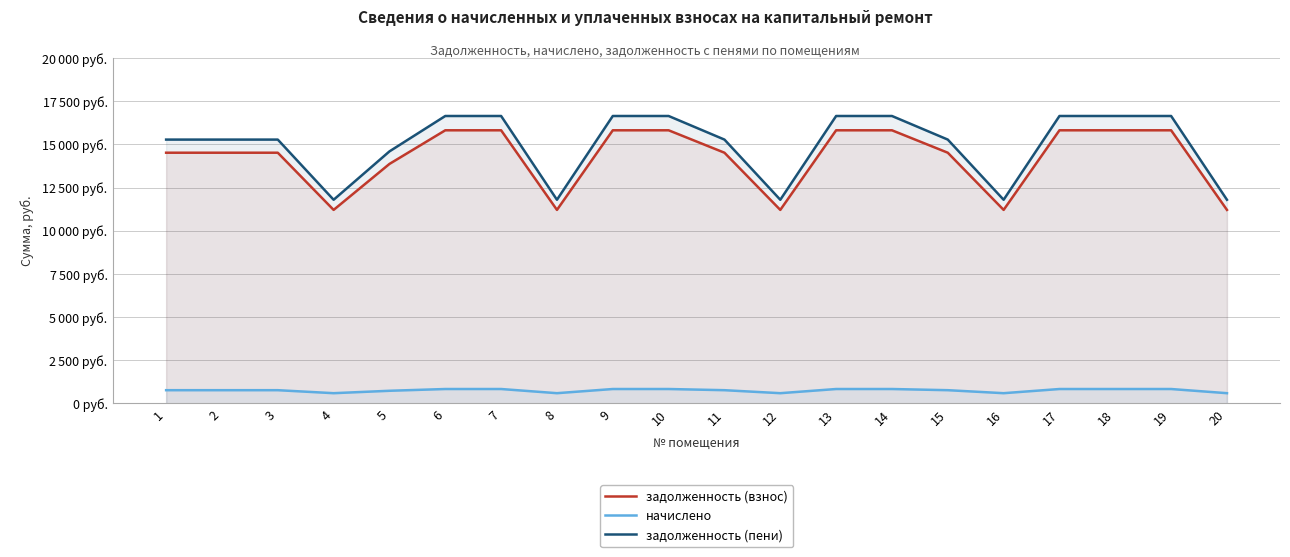

Is the value of начислено at 9 greater than the value of задолженность (взнос) at 5?

No